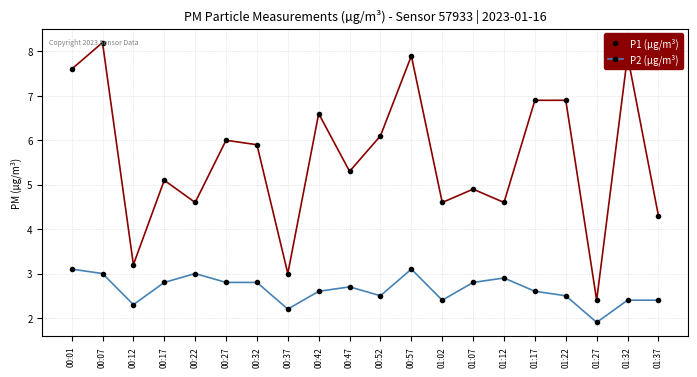

What is the maximum value for P1 (µg/m³)?

8.2